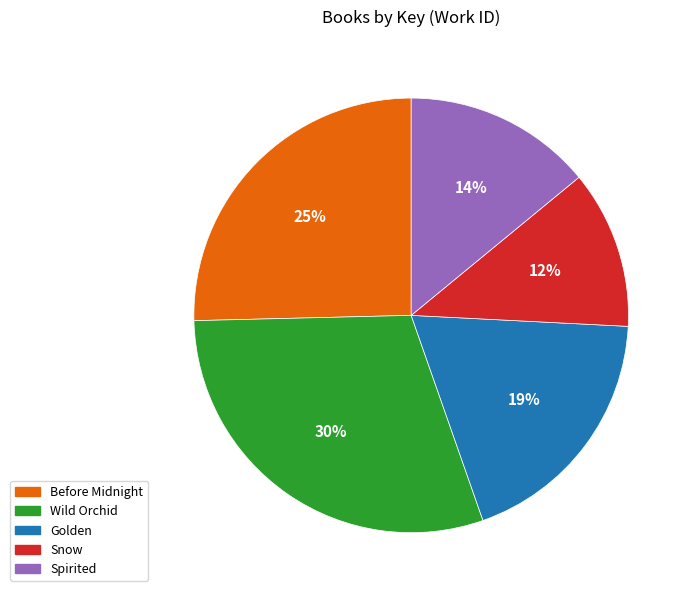

To the nearest percent, what percentage of the pie is Wild Orchid?

30%